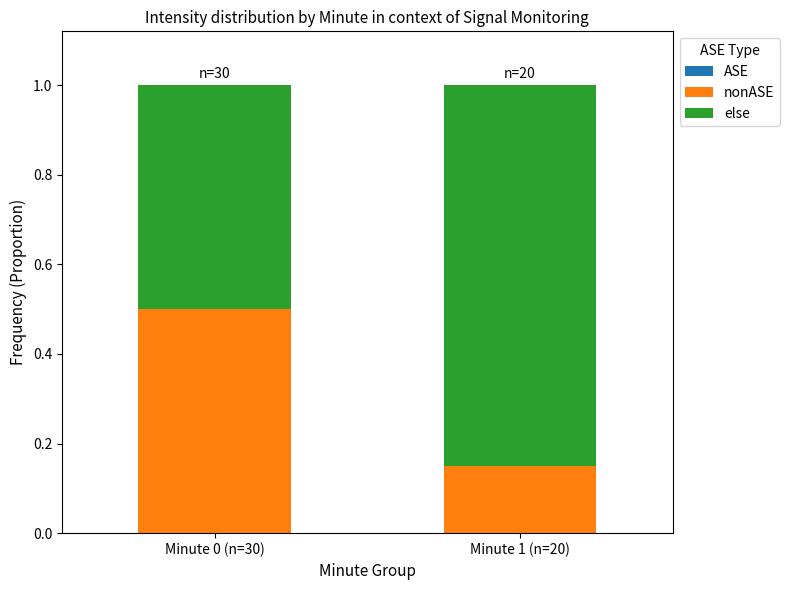

Which category has the lowest value in the nonASE series?

Minute 1 (n=20)